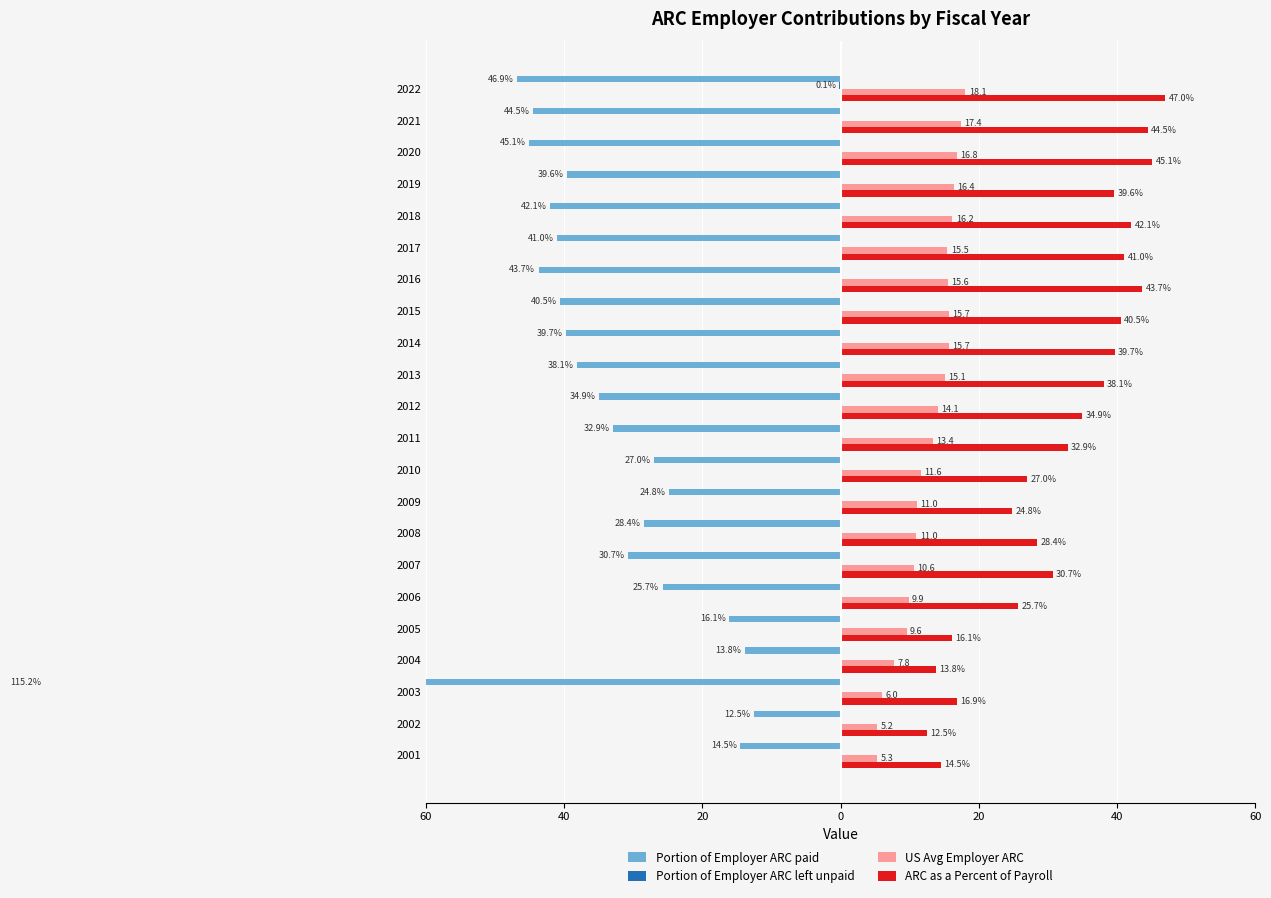

What is the total value across all series at 2017?

15.5